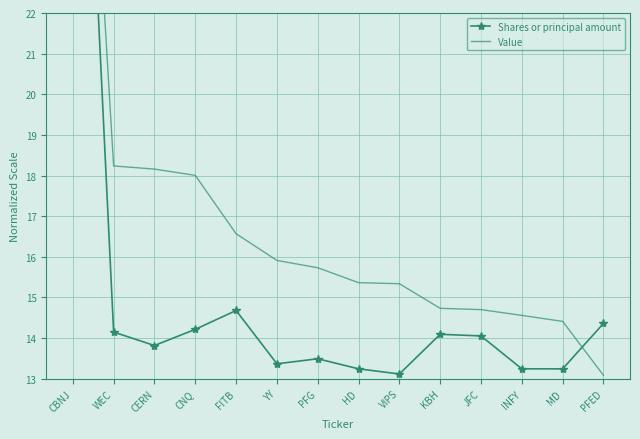

Reading left to right, what are all the values shown in this chart?

Shares or principal amount: CBNJ=35.0	WEC=14.1	CERN=13.8	CNQ=14.2	FITB=14.7	YY=13.4	PFG=13.5	HD=13.2	VIPS=13.1	KBH=14.1	JFC=14.1	INFY=13.2	MD=13.2	PFED=14.4
Value: CBNJ=35.0	WEC=18.2	CERN=18.2	CNQ=18.0	FITB=16.6	YY=15.9	PFG=15.7	HD=15.4	VIPS=15.3	KBH=14.7	JFC=14.7	INFY=14.6	MD=14.4	PFED=13.1